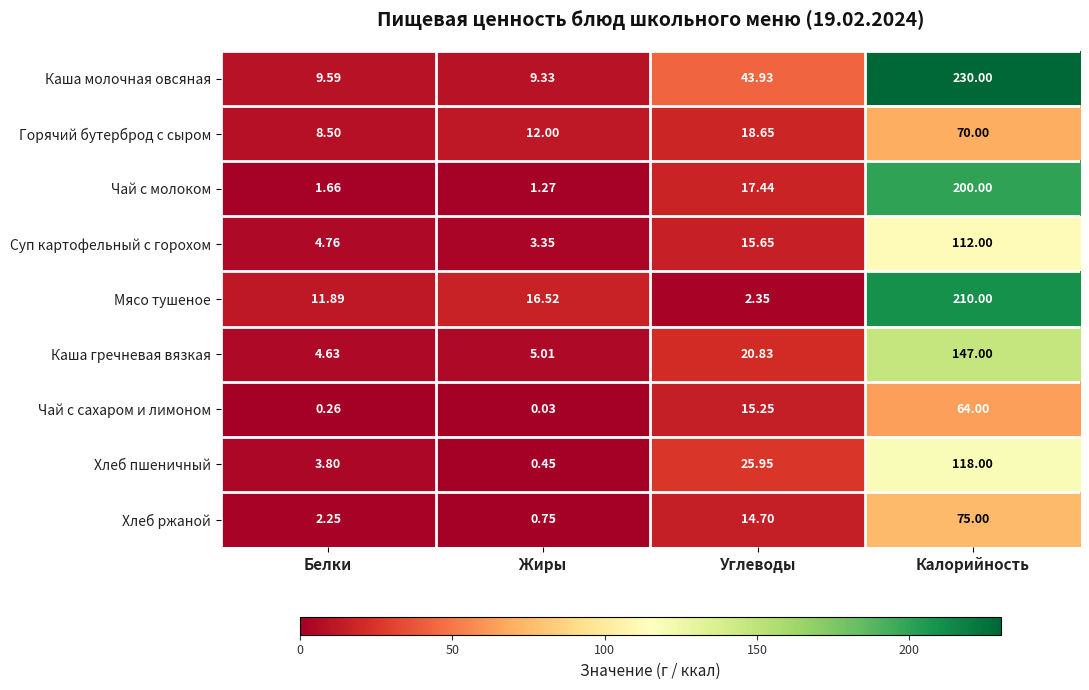

Which series has the largest range (max minus min)?

Каша молочная овсяная